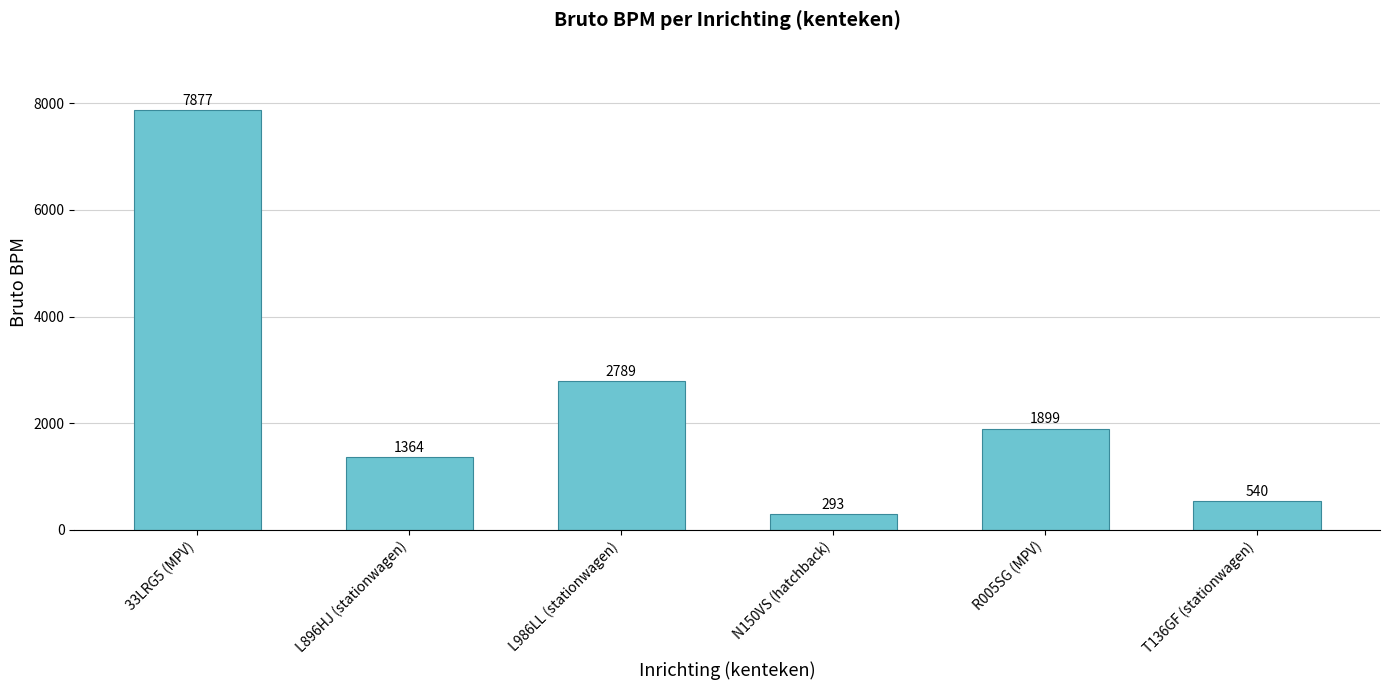

What is the label of the 4th bar from the left?

N150VS (hatchback)